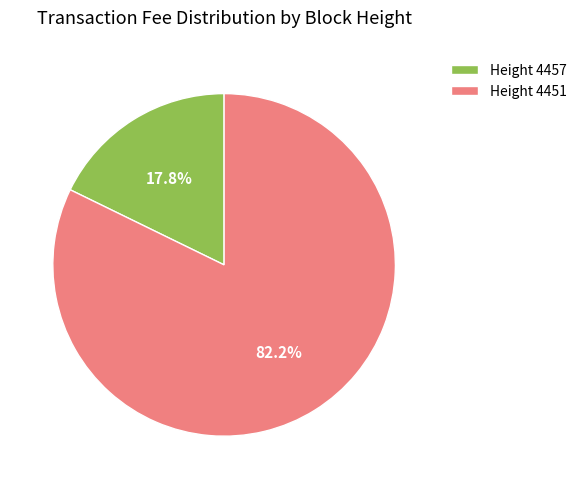

To the nearest percent, what is the difference between the largest and smallest slice percentages?

64%